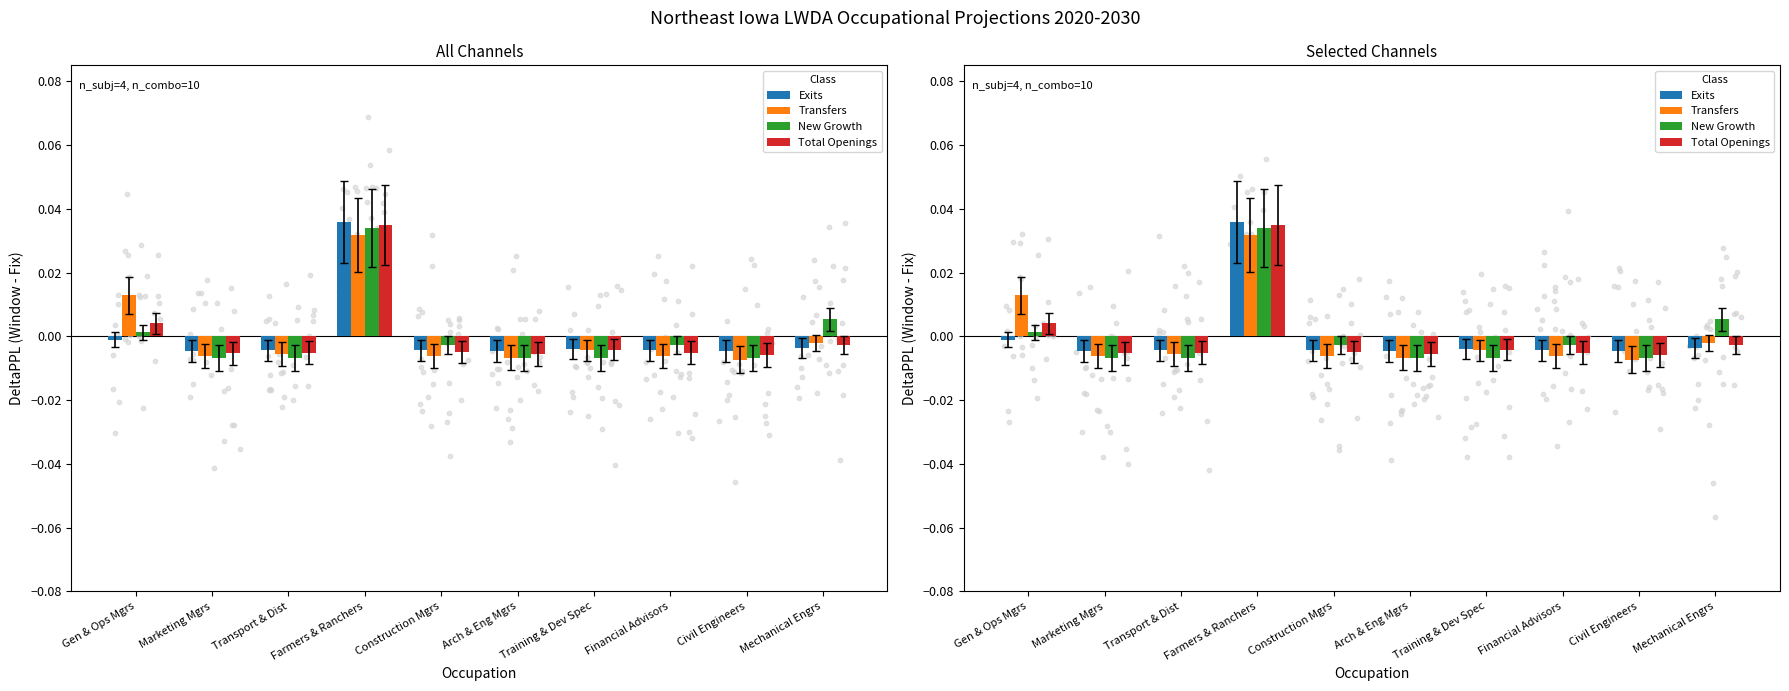

What is the total value across all series at Farmers & Ranchers?

0.1